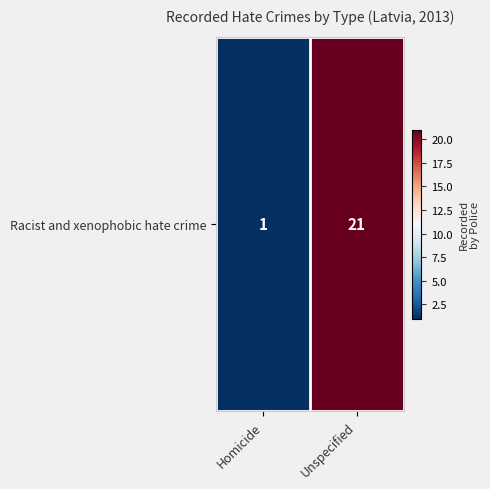

Between Unspecified and Homicide, which is larger?

Unspecified